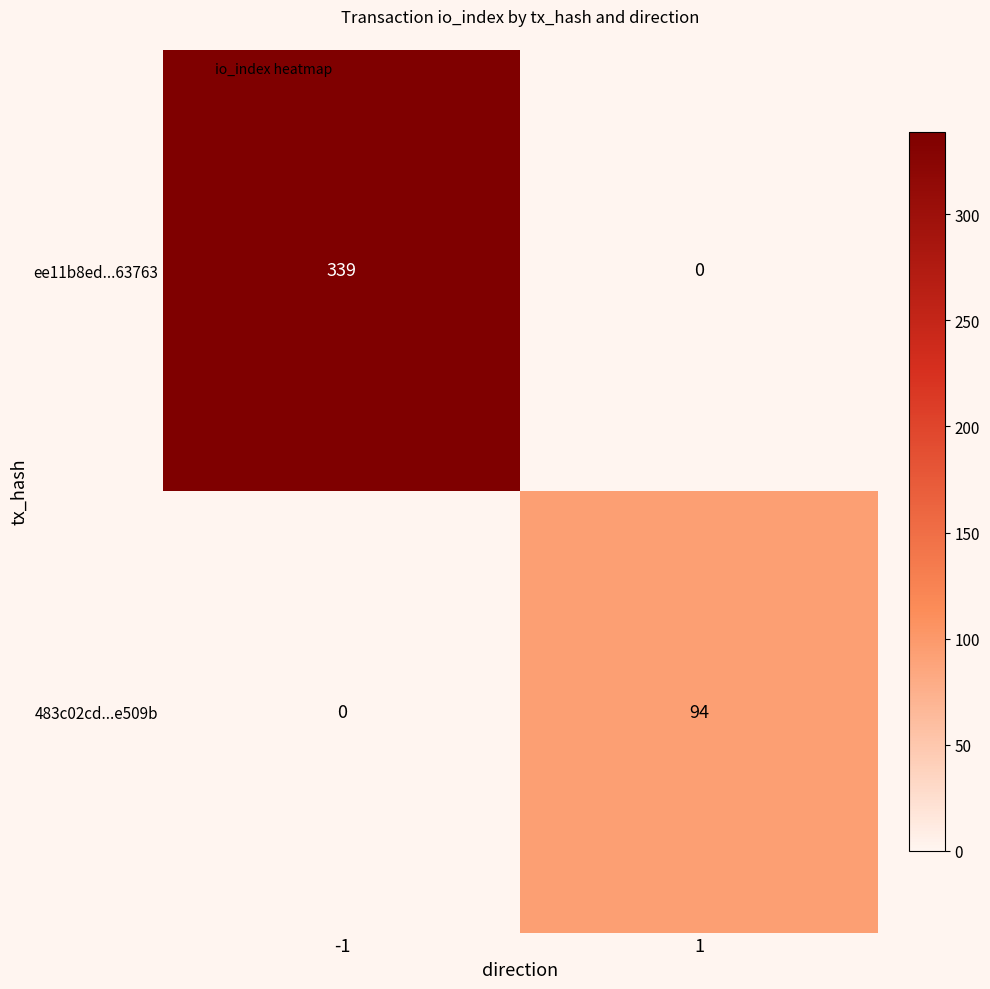

Reading left to right, extract all data points from this chart.

ee11b8ed...63763: 339	0
483c02cd...e509b: 0	94